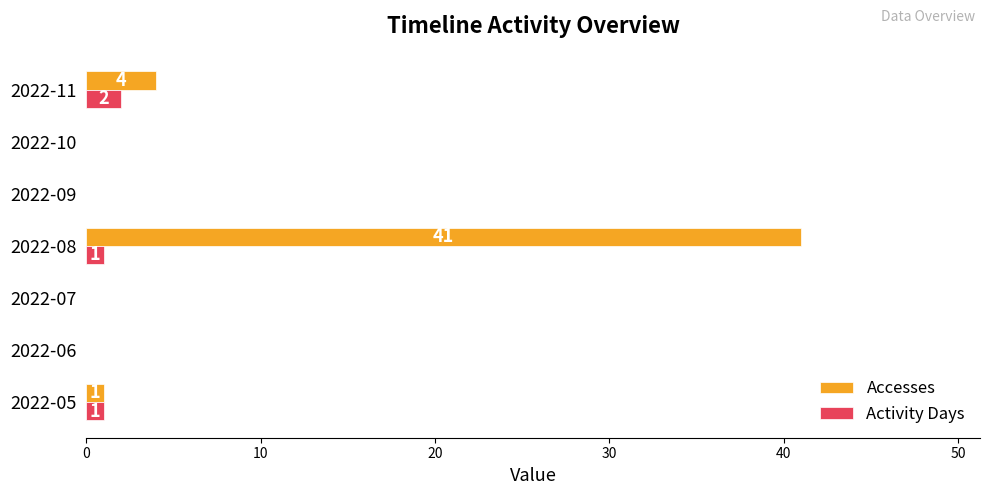

What is the sum of all Accesses values?

46